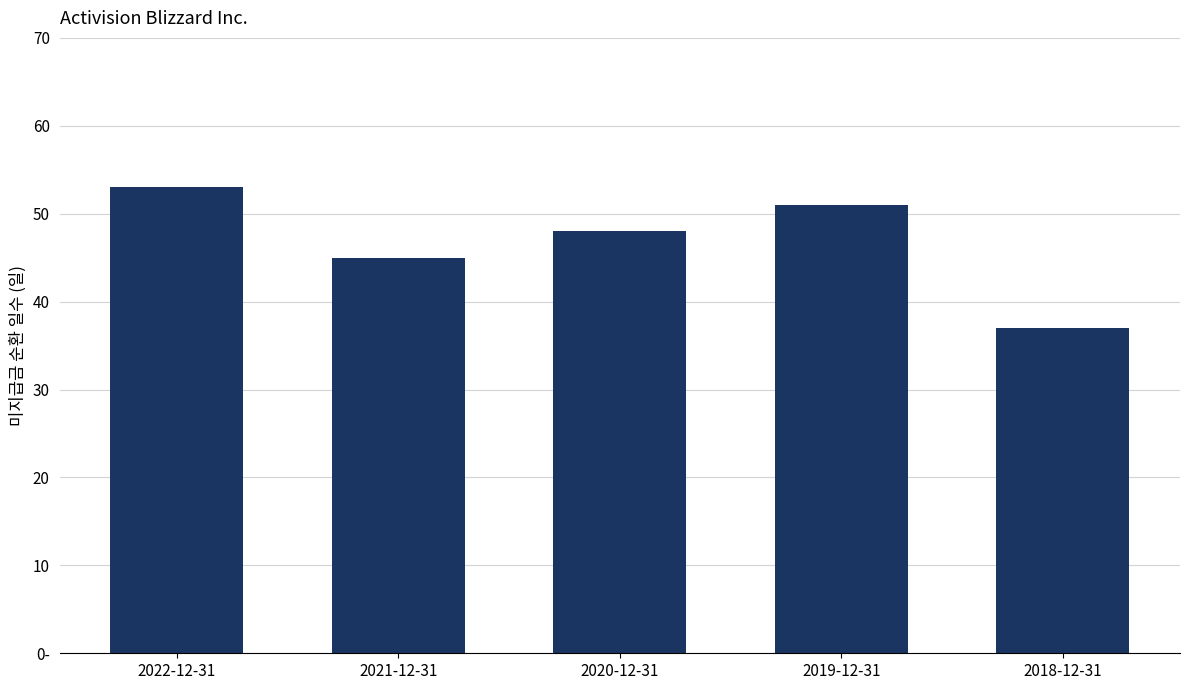

What position from the left is 2018-12-31?

5